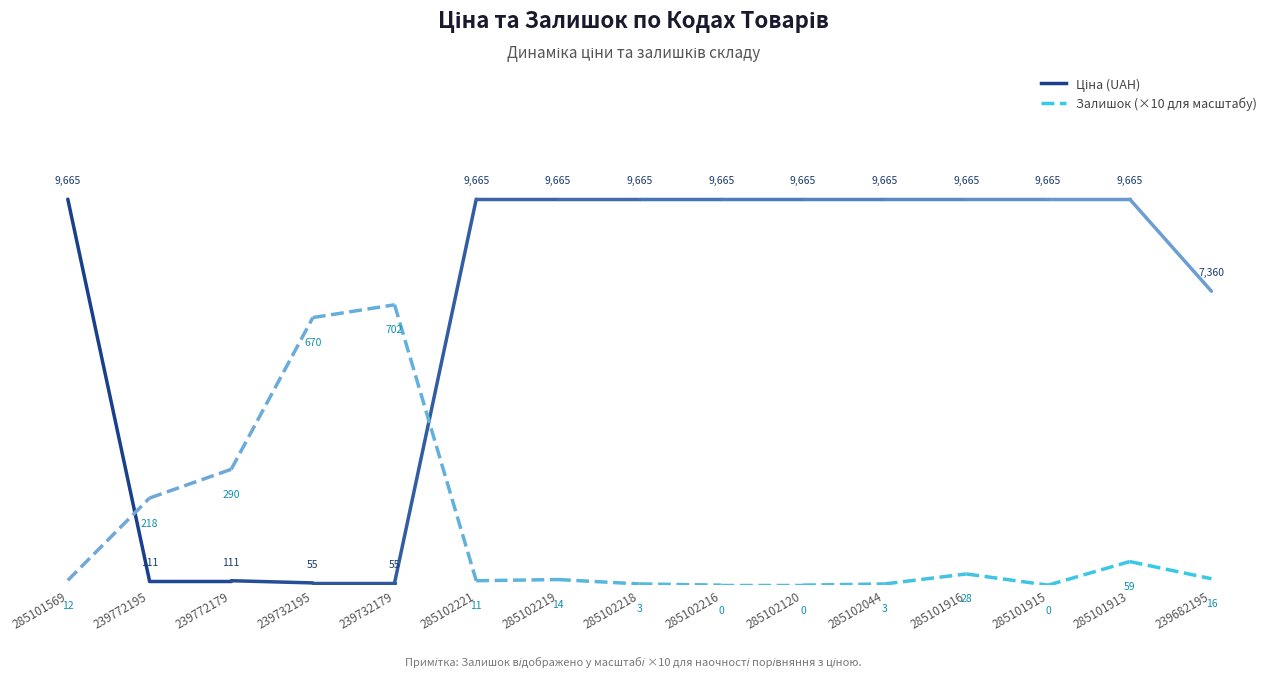

Between 239732179 and 285102218, which is larger?

285102218